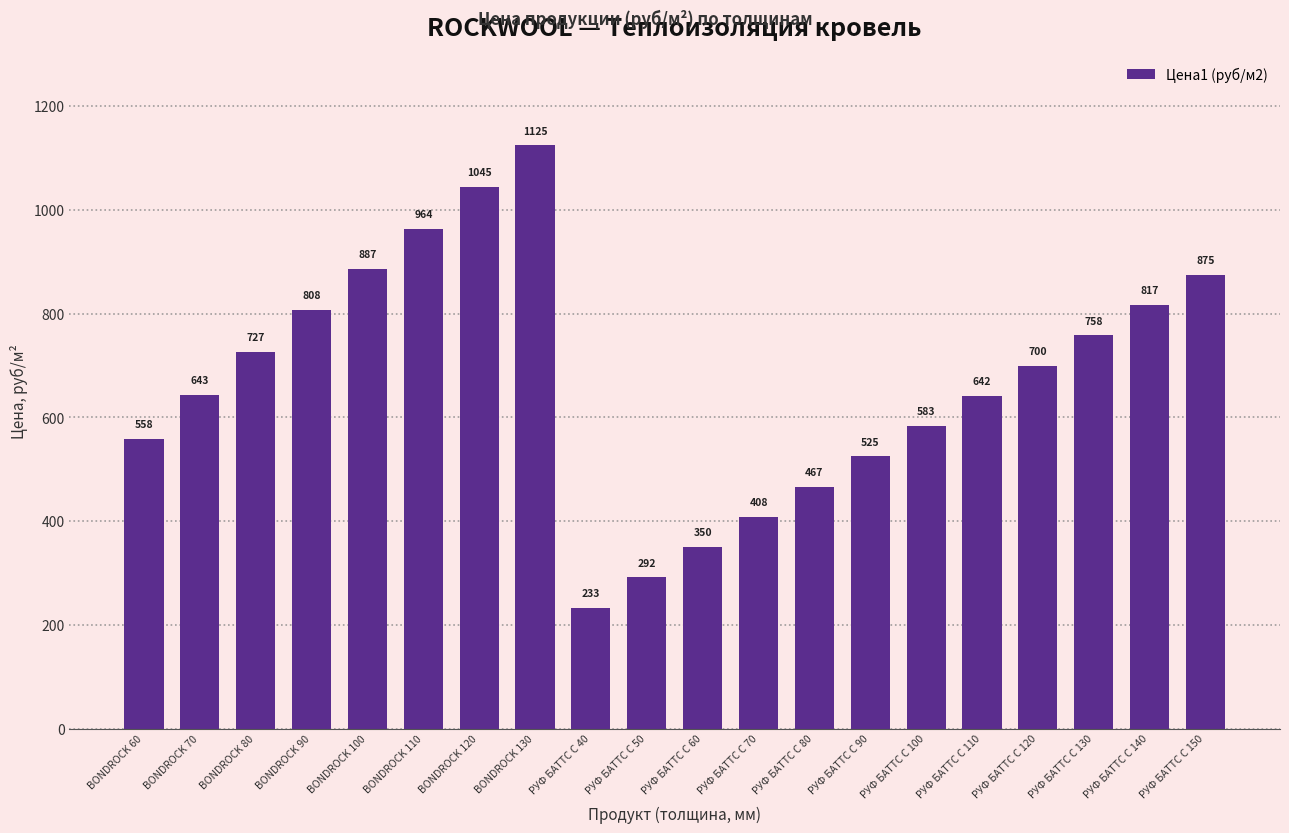

List the labels in order of value, smallest first.

РУФ БАТТС С 40, РУФ БАТТС С 50, РУФ БАТТС С 60, РУФ БАТТС С 70, РУФ БАТТС С 80, РУФ БАТТС С 90, BONDROCK 60, РУФ БАТТС С 100, РУФ БАТТС С 110, BONDROCK 70, РУФ БАТТС С 120, BONDROCK 80, РУФ БАТТС С 130, BONDROCK 90, РУФ БАТТС С 140, РУФ БАТТС С 150, BONDROCK 100, BONDROCK 110, BONDROCK 120, BONDROCK 130